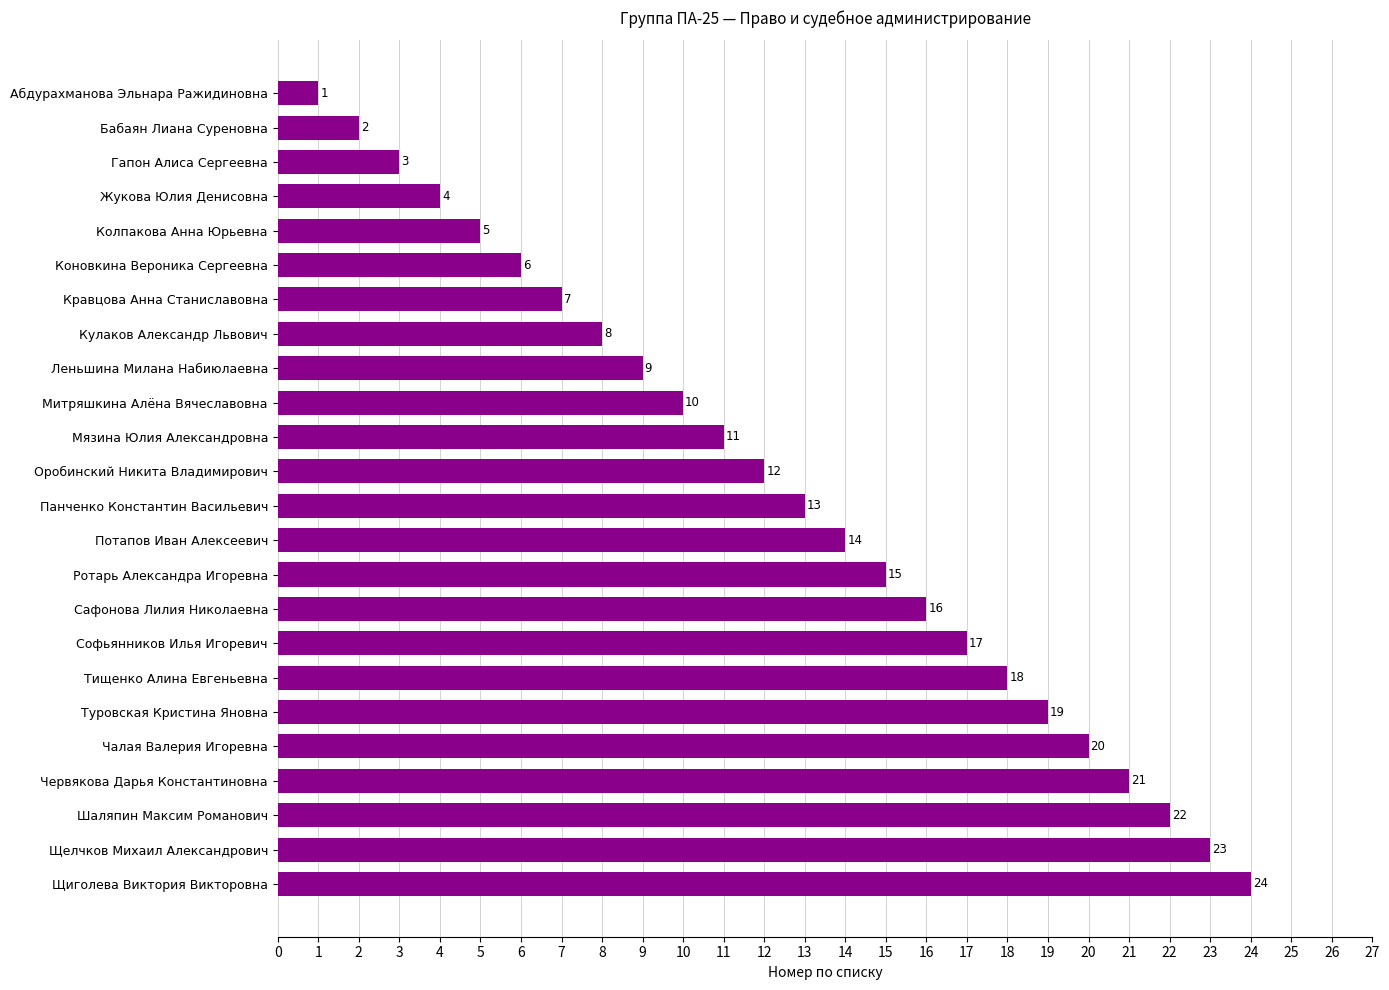

At which category does the chart reach its minimum across all series?

Абдурахманова Эльнара Ражидиновна